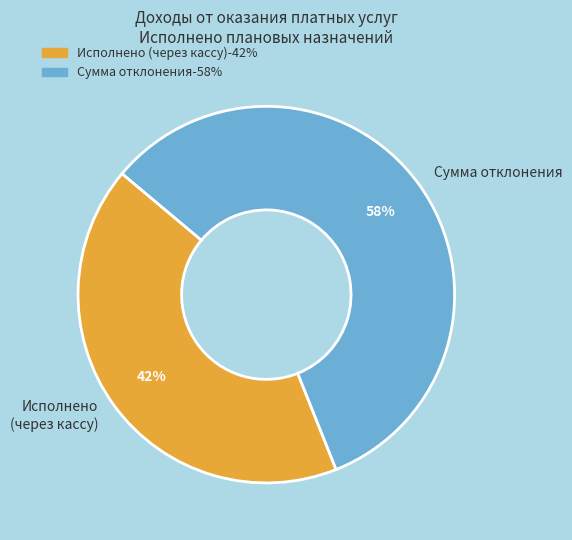

Which slice is the smallest?

Исполнено (через кассу)